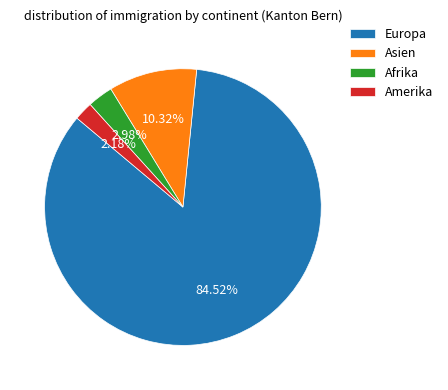

To the nearest percent, what is the difference between the Amerika and Asien slice percentages?

8%